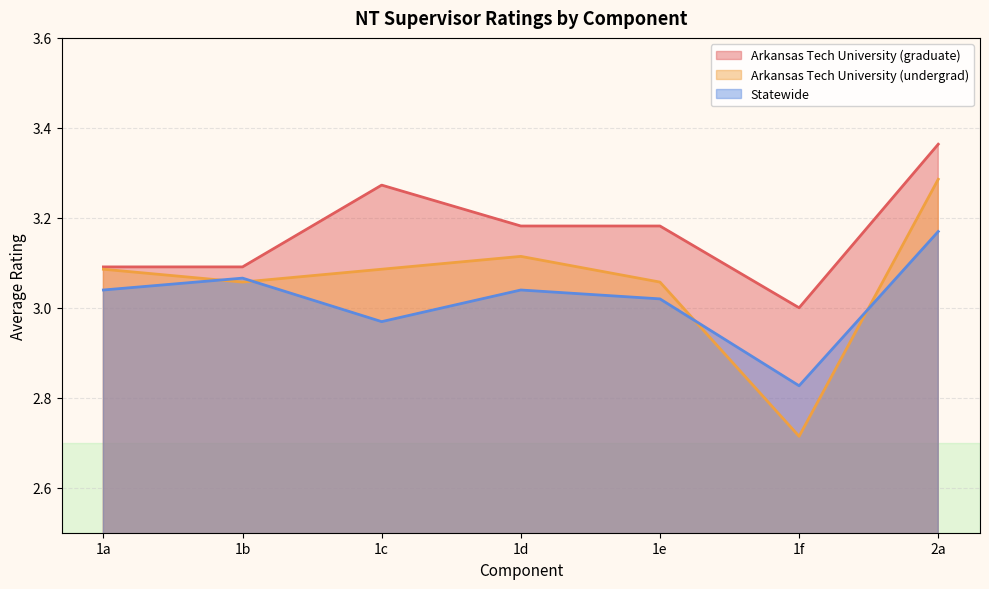

What is the sum of all Arkansas Tech University (undergrad) values?

21.4